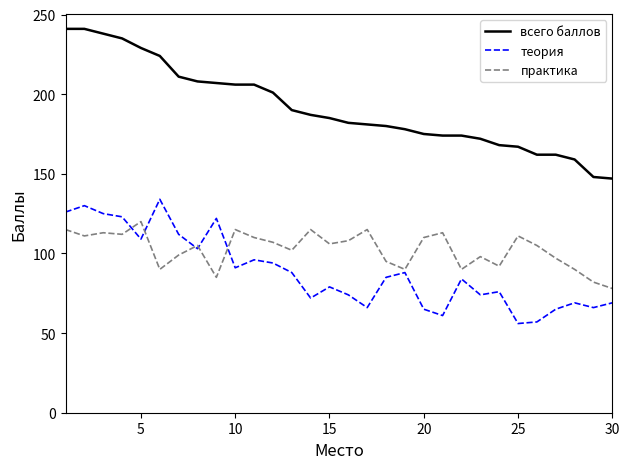

What is the highest value of the практика series?

120